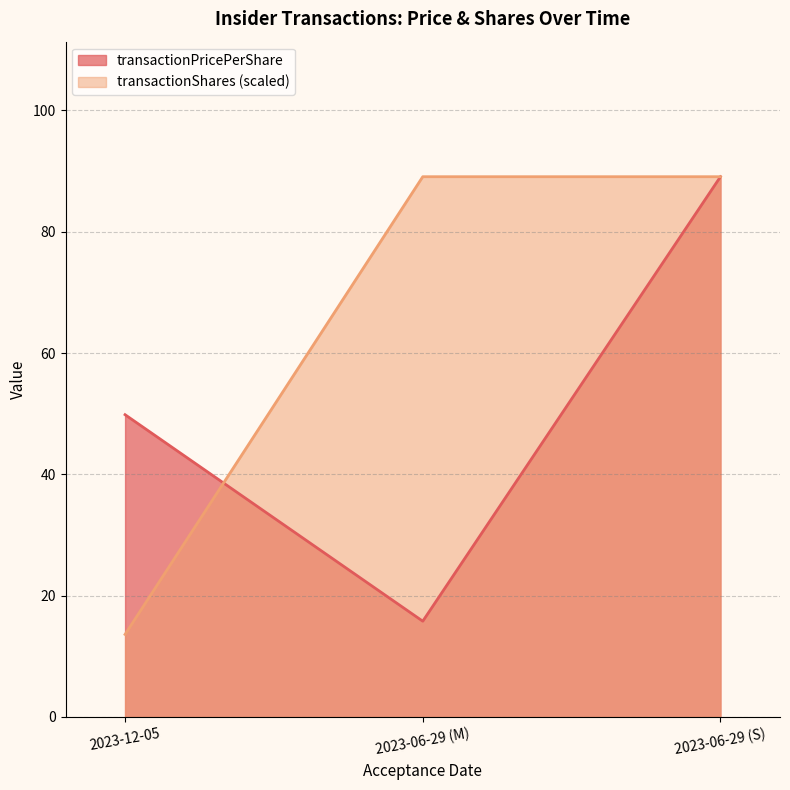

Reading right to left, transcribe all the data shown in this chart.

transactionPricePerShare: 2023-06-29 (S)=89.1	2023-06-29 (M)=15.8	2023-12-05=49.8
transactionShares: 2023-06-29 (S)=89.1	2023-06-29 (M)=89.1	2023-12-05=13.6